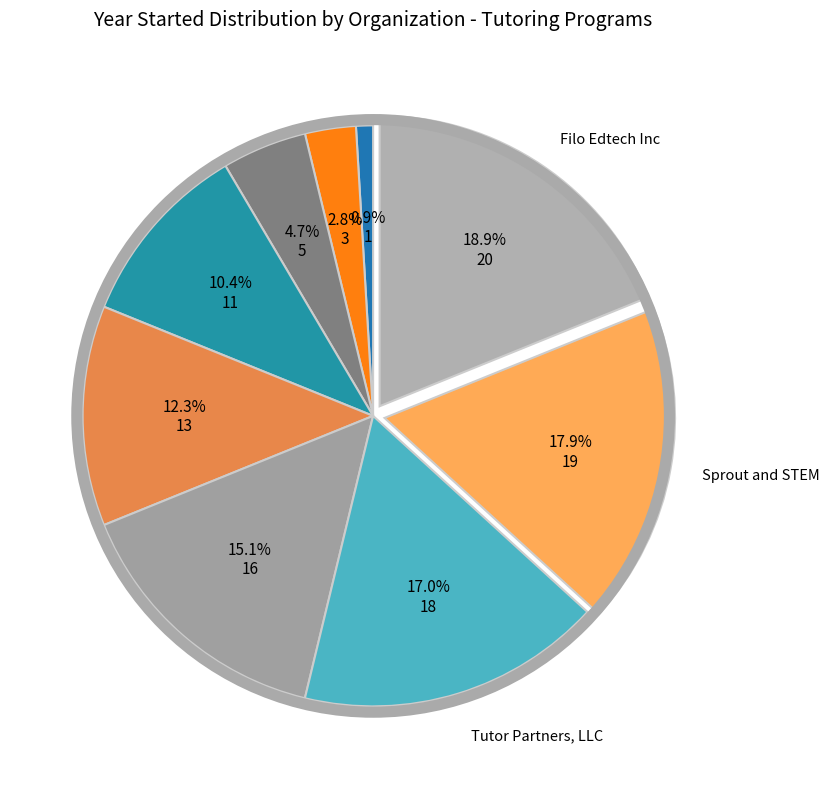

How many slices are in this pie chart?

9